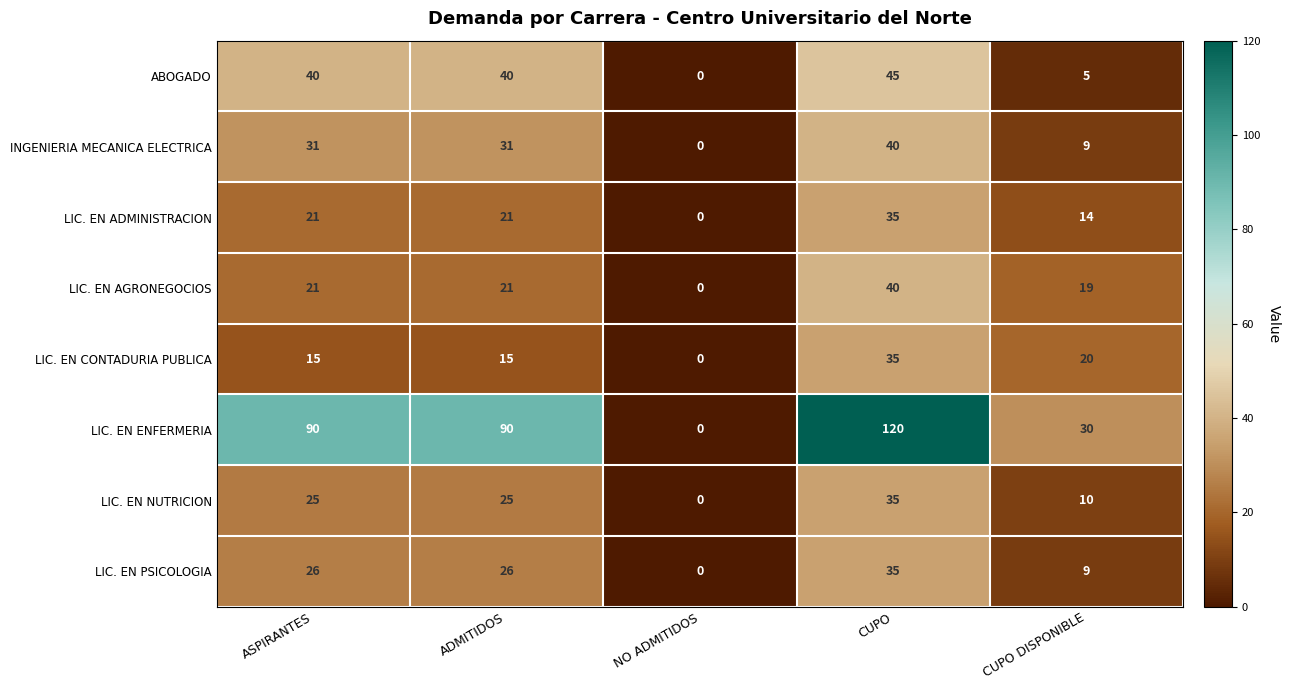

Which label corresponds to the largest value in the chart?

CUPO